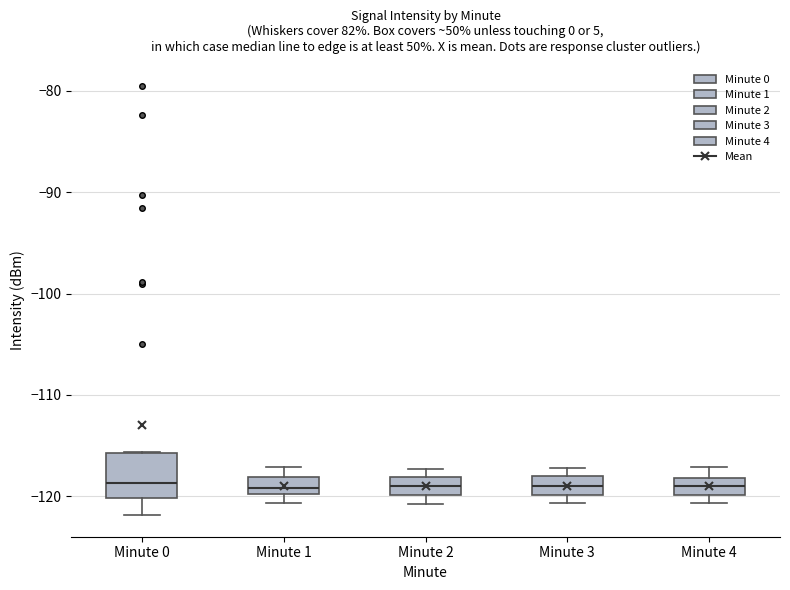

Reading left to right, read every box against the y-axis: the position of its median line, the range the box covers, and the ends of its whiskers. The values are not printed on the chart, so give them approximately, as read against the axis.

Minute 0: median -119, box -120 to -116, whiskers -122 to -116
Minute 1: median -119, box -120 to -118, whiskers -121 to -117
Minute 2: median -119, box -120 to -118, whiskers -121 to -117
Minute 3: median -119, box -120 to -118, whiskers -121 to -117
Minute 4: median -119, box -120 to -118, whiskers -121 to -117